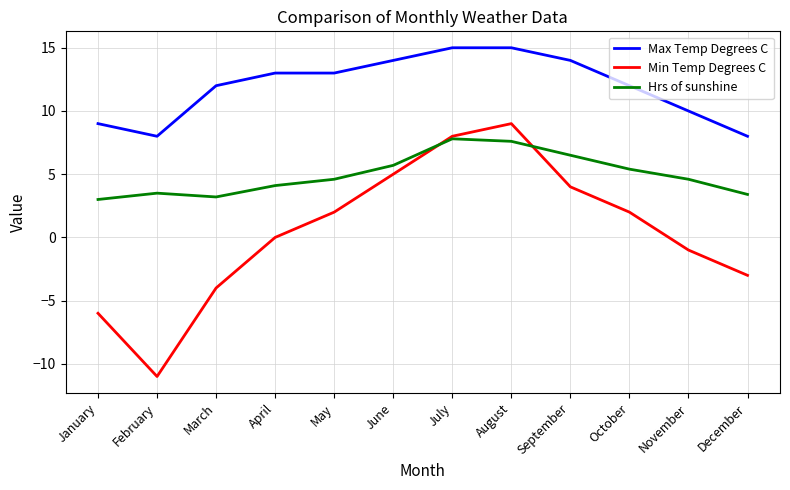

At which category does Hrs of sunshine reach its first local peak?

February